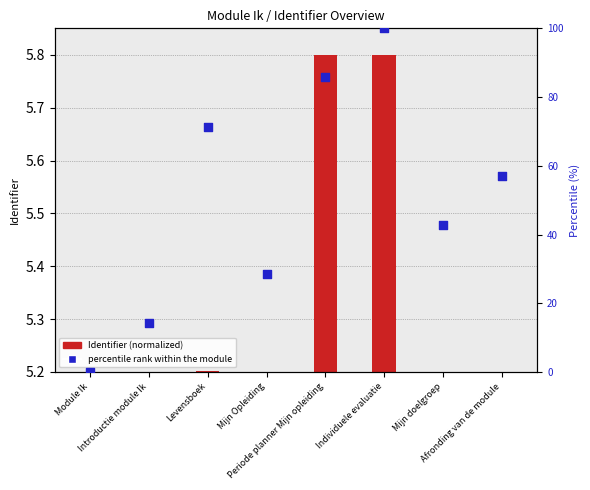

What is the ratio of the value at Afronding van de module to the value at Mijn doelgroep?

1.3